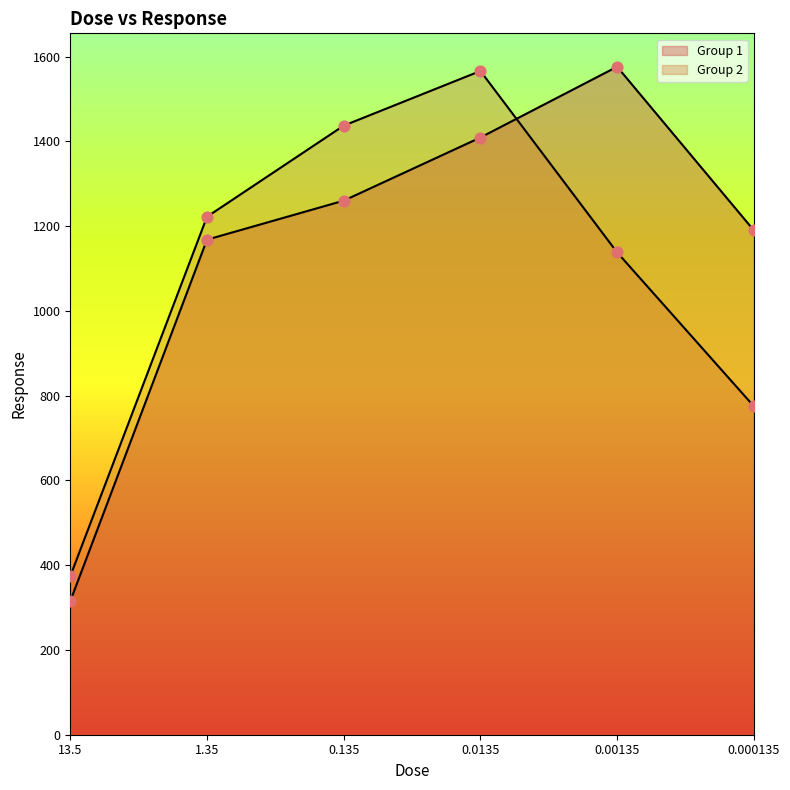

At which category is the sum across all series the highest?

0.0135